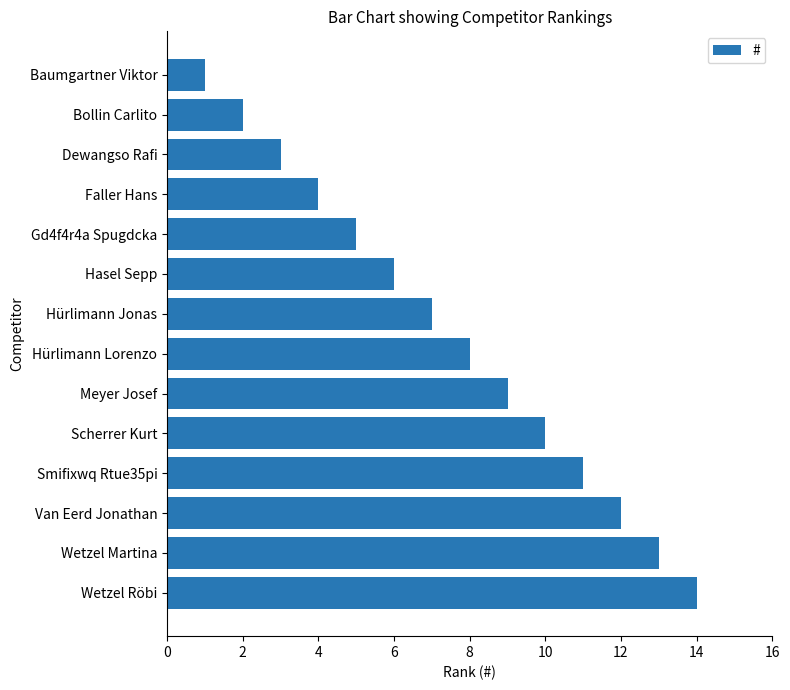

What is the difference between the values at Bollin Carlito and Wetzel Röbi?

12